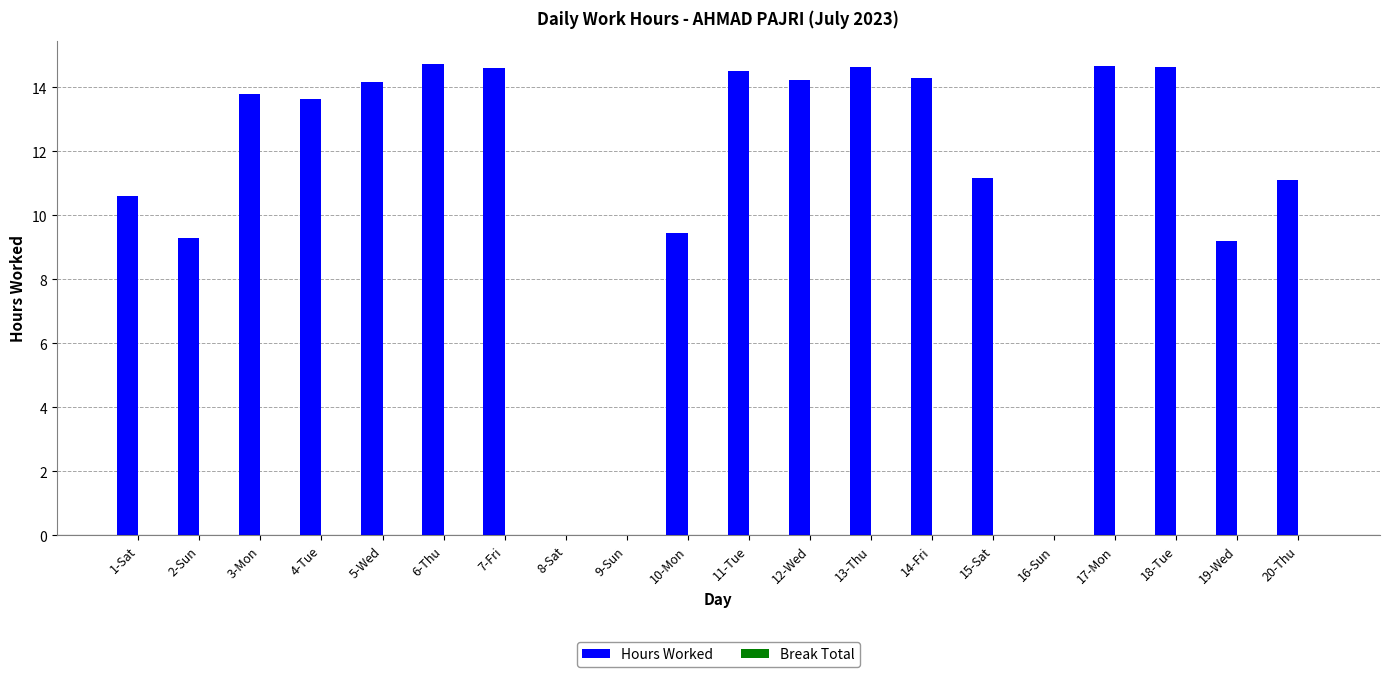

What is the greatest value displayed?

14.7